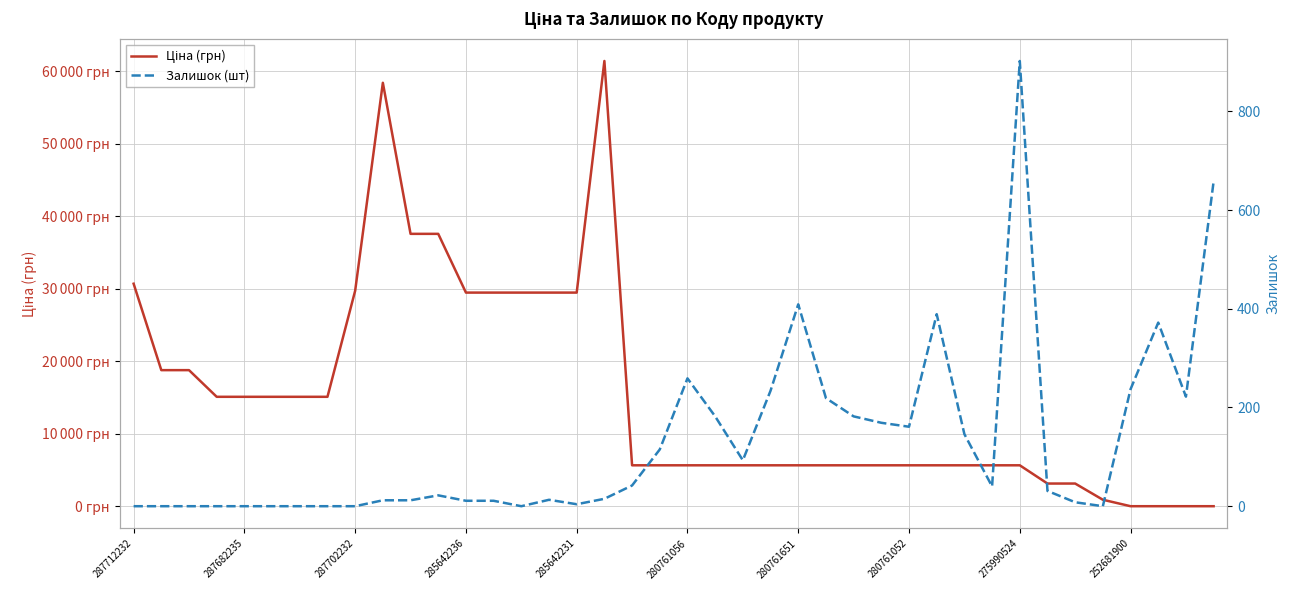

What is the maximum value for Залишок (шт)?

902.0